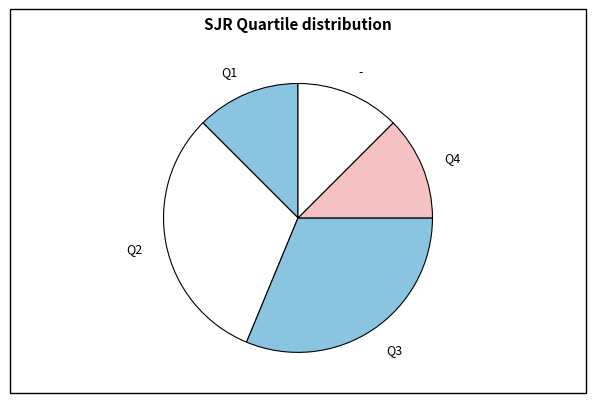

Is the sum of Q3 and Q4 greater than half?

No